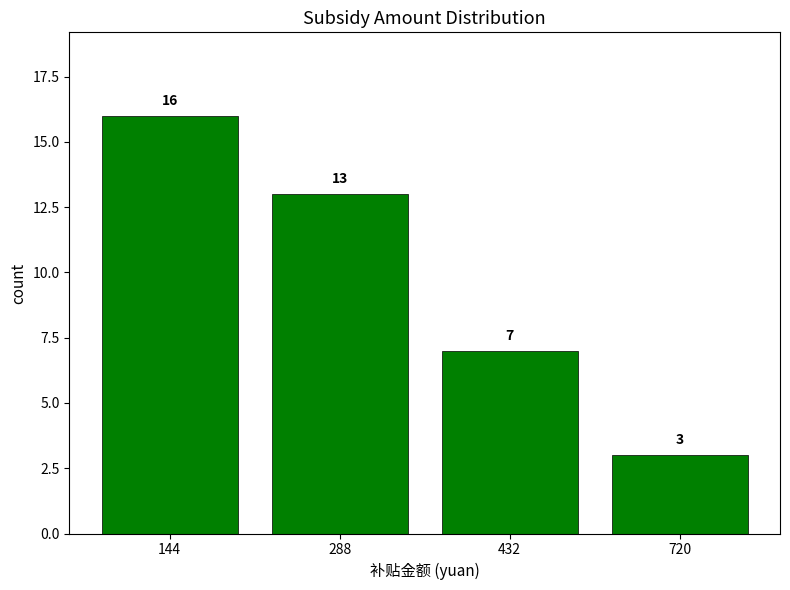

Which label corresponds to the largest value in the chart?

144